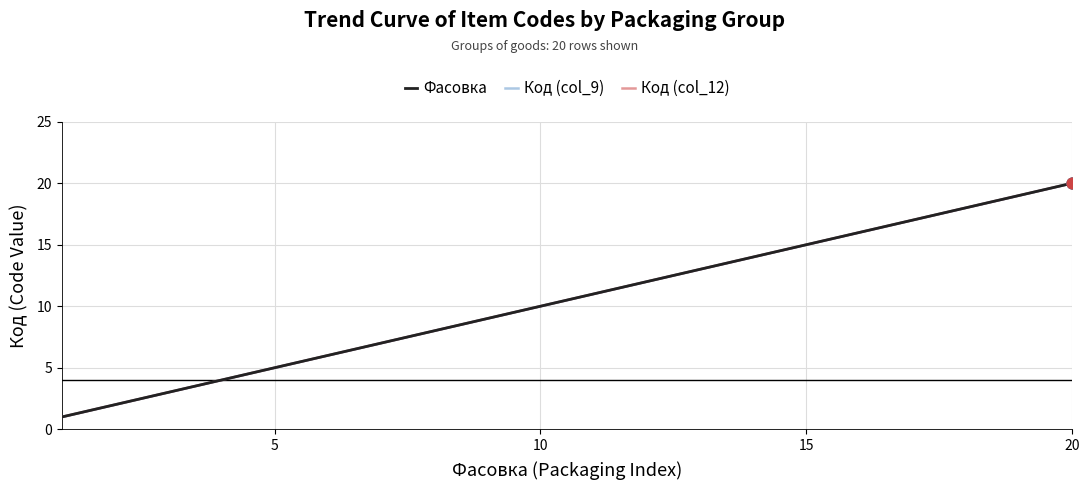

Which series contains the highest Y value?

Фасовка